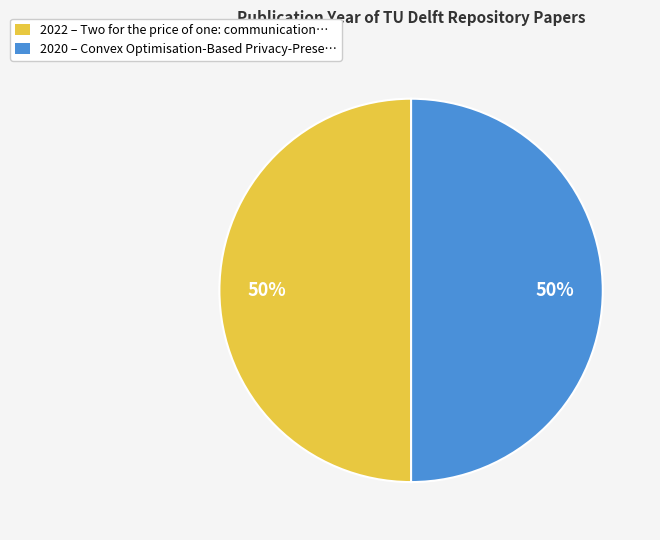

Approximately how many times larger is the value at 2022 – Two for the price of one: communication… compared to 2020 – Convex Optimisation-Based Privacy-Prese…?

1.0